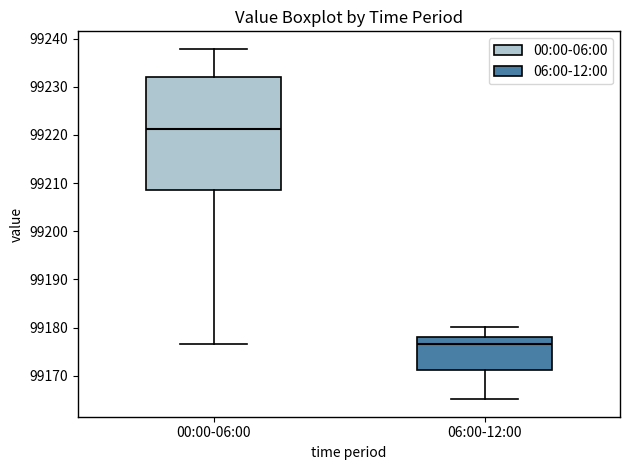

Reading left to right, read every box against the y-axis: the position of its median line, the range the box covers, and the ends of its whiskers. The values are not printed on the chart, so give them approximately, as read against the axis.

00:00-06:00: median 99221, box 99209 to 99232, whiskers 99177 to 99238
06:00-12:00: median 99177, box 99171 to 99178, whiskers 99165 to 99180